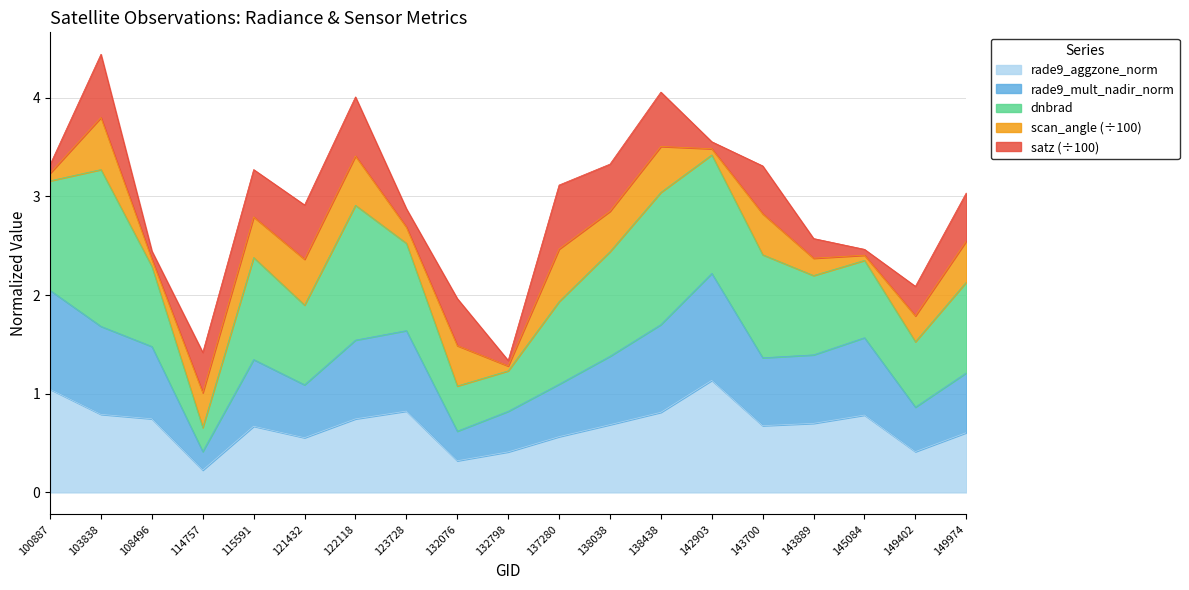

Where does the rade9_mult_nadir_norm series first go above 1?

100887